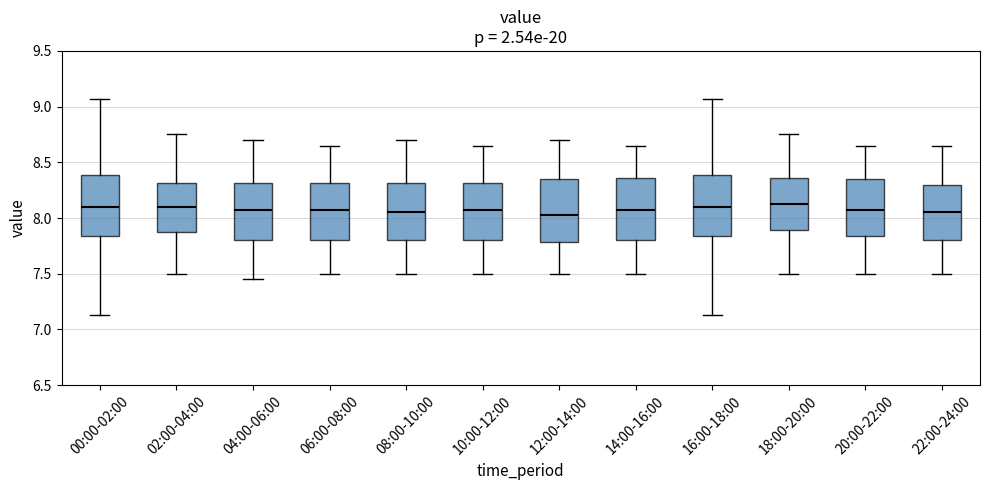

Reading left to right, transcribe this box plot: for each box, give where its median line is, the range the box spans, and where its two whiskers end, as read against the y-axis. The values are not printed on the chart, so give them approximately, as read against the axis.

00:00-02:00: median 8.10, box 7.85 to 8.40, whiskers 7.15 to 9.05
02:00-04:00: median 8.10, box 7.85 to 8.30, whiskers 7.50 to 8.75
04:00-06:00: median 8.10, box 7.80 to 8.30, whiskers 7.45 to 8.70
06:00-08:00: median 8.10, box 7.80 to 8.30, whiskers 7.50 to 8.65
08:00-10:00: median 8.05, box 7.80 to 8.30, whiskers 7.50 to 8.70
10:00-12:00: median 8.10, box 7.80 to 8.30, whiskers 7.50 to 8.65
12:00-14:00: median 8.05, box 7.80 to 8.35, whiskers 7.50 to 8.70
14:00-16:00: median 8.10, box 7.80 to 8.35, whiskers 7.50 to 8.65
16:00-18:00: median 8.10, box 7.85 to 8.40, whiskers 7.15 to 9.05
18:00-20:00: median 8.15, box 7.90 to 8.35, whiskers 7.50 to 8.75
20:00-22:00: median 8.10, box 7.85 to 8.35, whiskers 7.50 to 8.65
22:00-24:00: median 8.05, box 7.80 to 8.30, whiskers 7.50 to 8.65